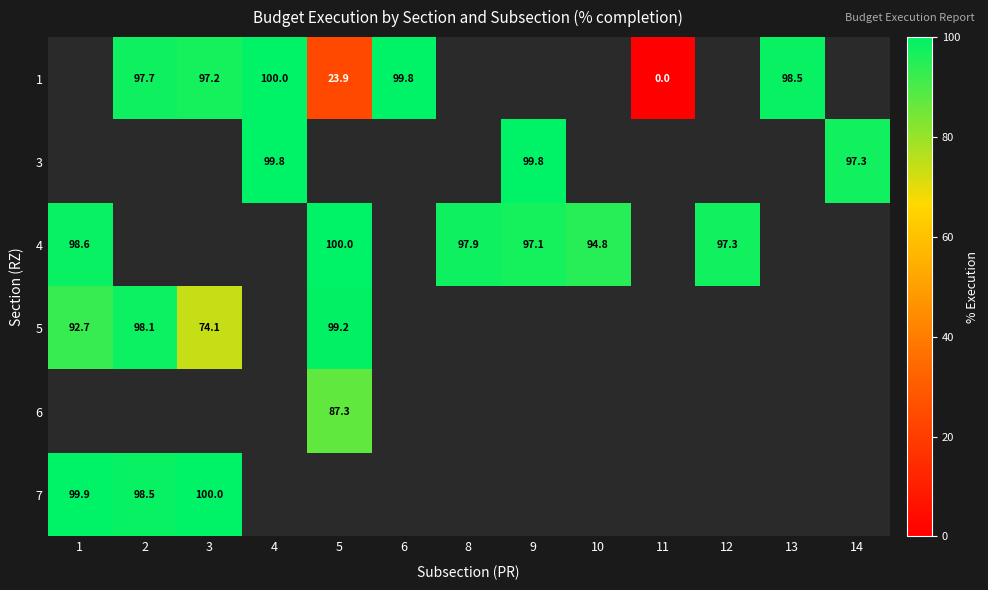

How many values in the 4 series exceed 98?

2